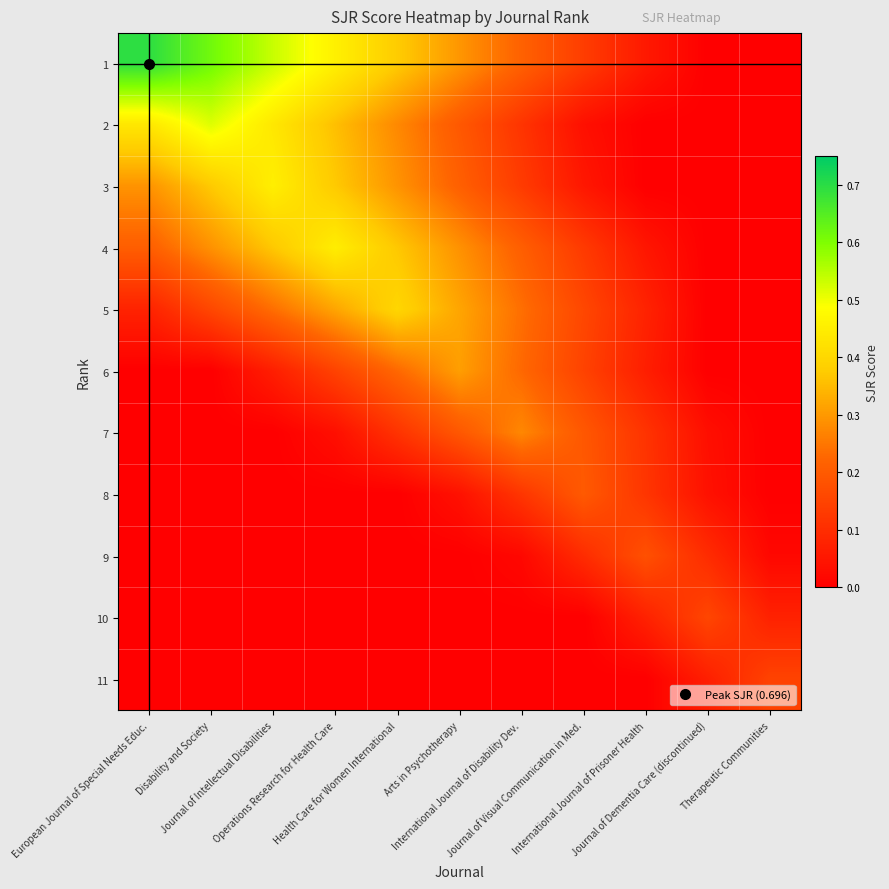

At which category does the chart reach its minimum across all series?

Journal of Dementia Care (discontinued)